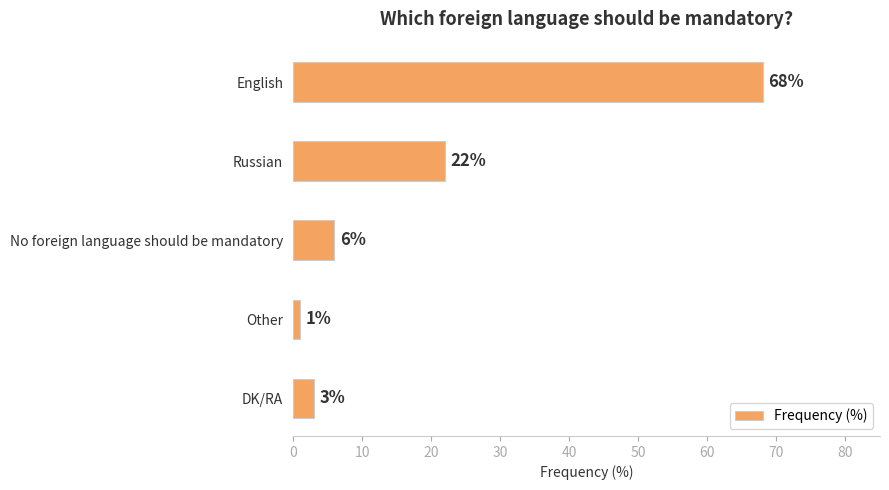

List the labels in order of value, smallest first.

Other, DK/RA, No foreign language should be mandatory, Russian, English